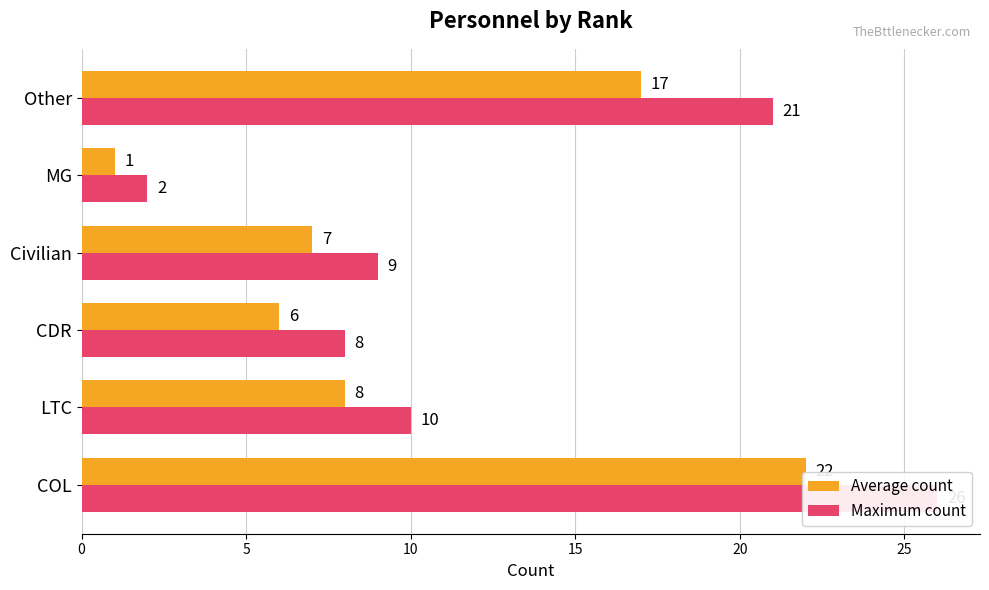

The Maximum count series shows 10 at Other. True or false?

False